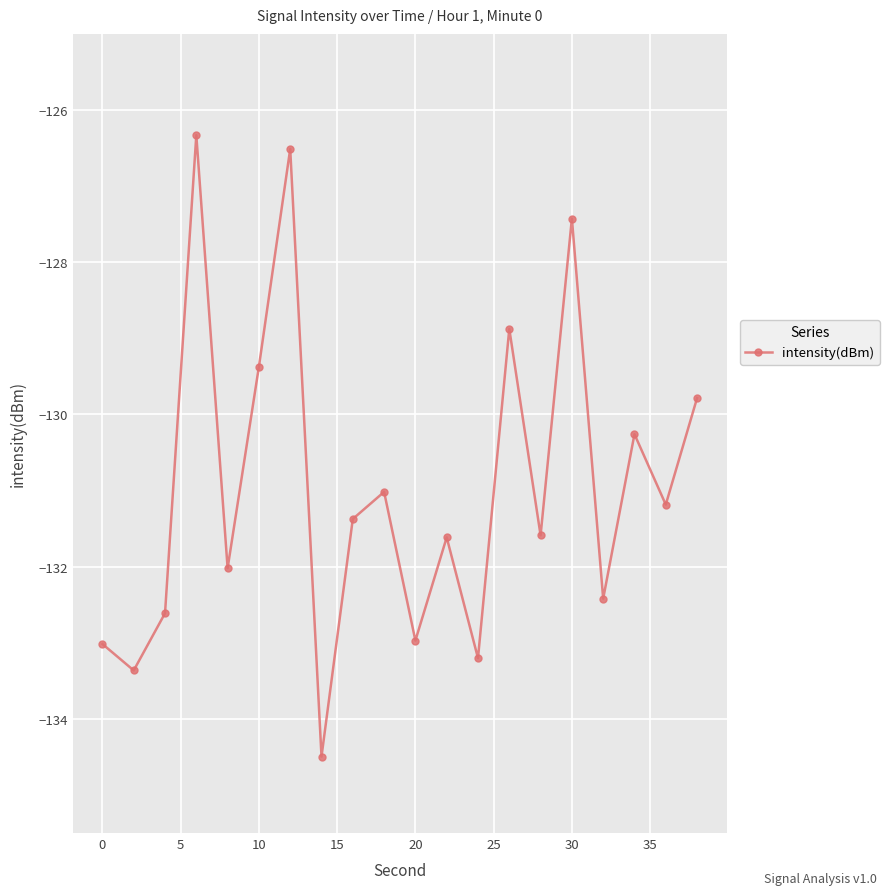

What is the value of the 19th point from the left?

-131.2